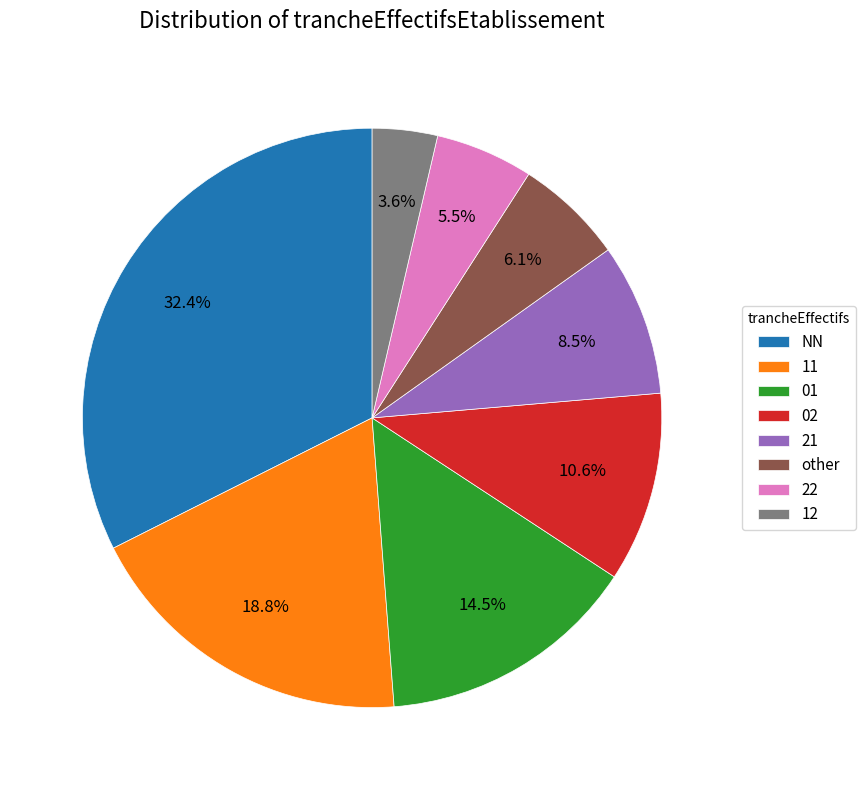

How much of the chart is everything except 12?

96.4%